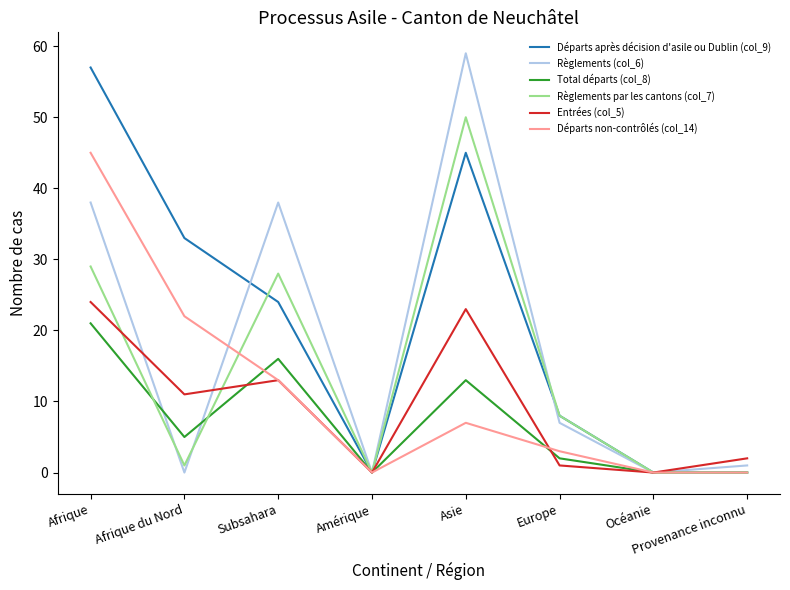

What position from the left is Subsahara?

3